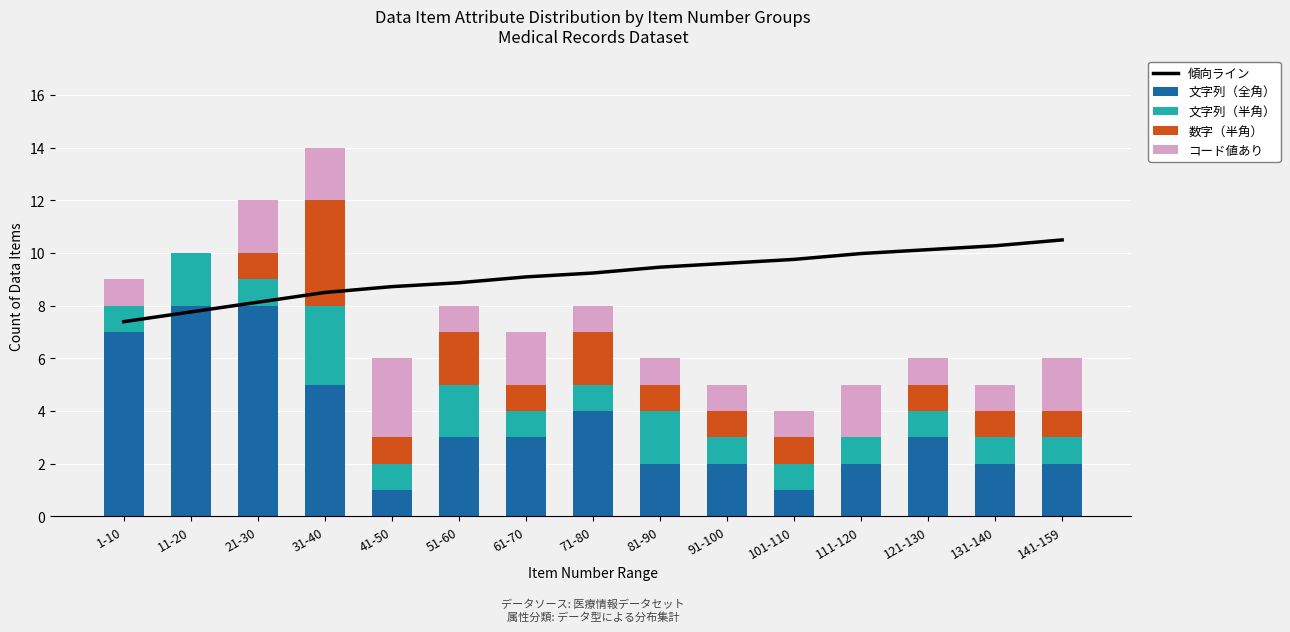

What is the difference between the maximum and minimum values in the 傾向ライン series?

3.1